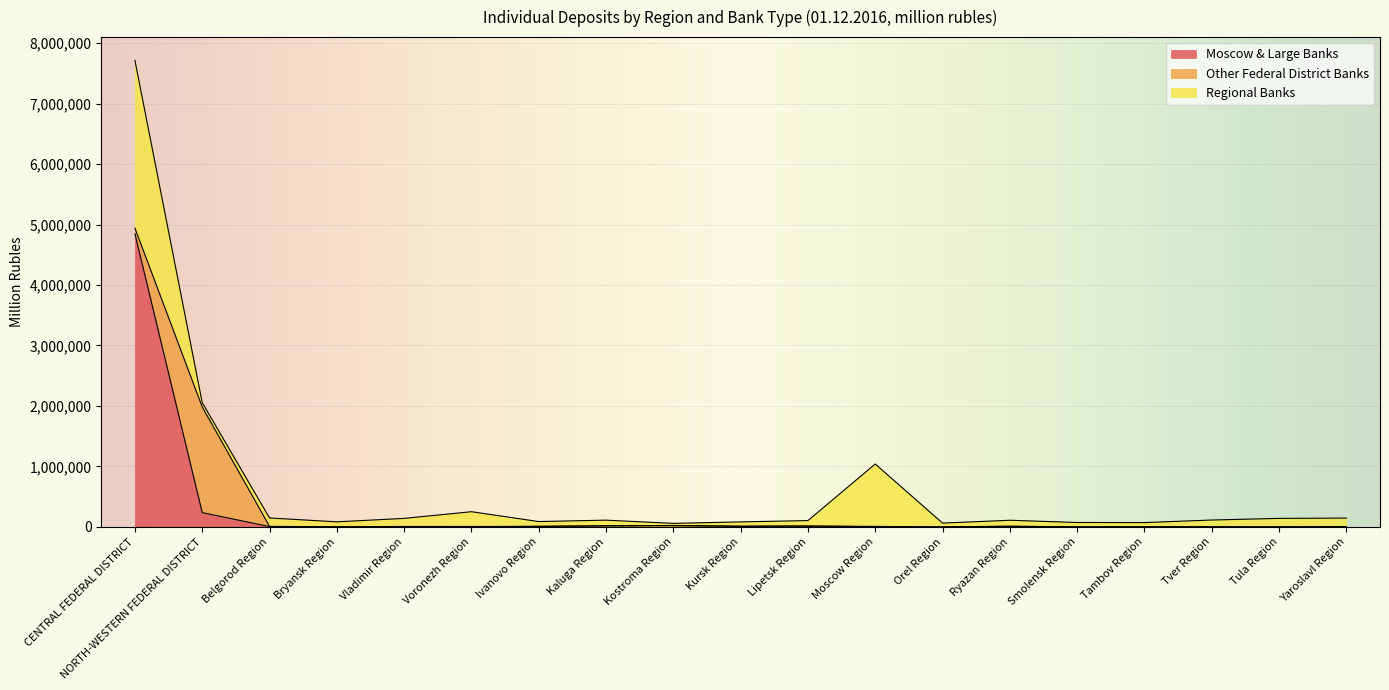

True or false: Other Federal District Banks has more than 1 interior local peaks.

True